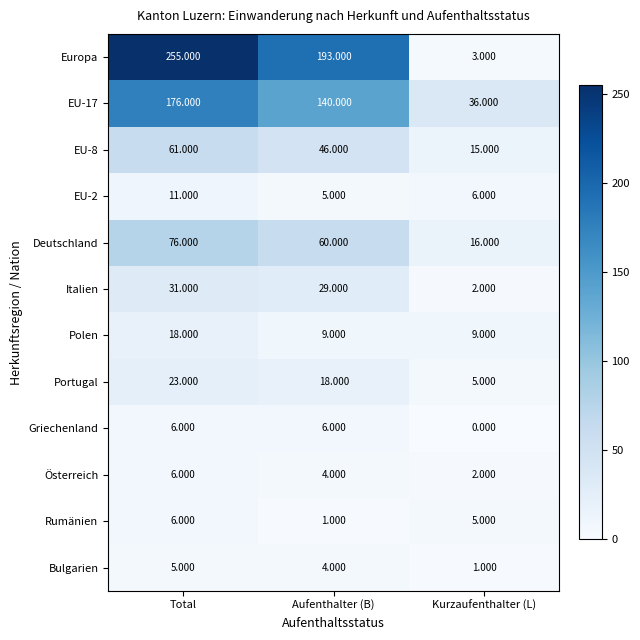

At how many categories does at least one series exceed 83?

2